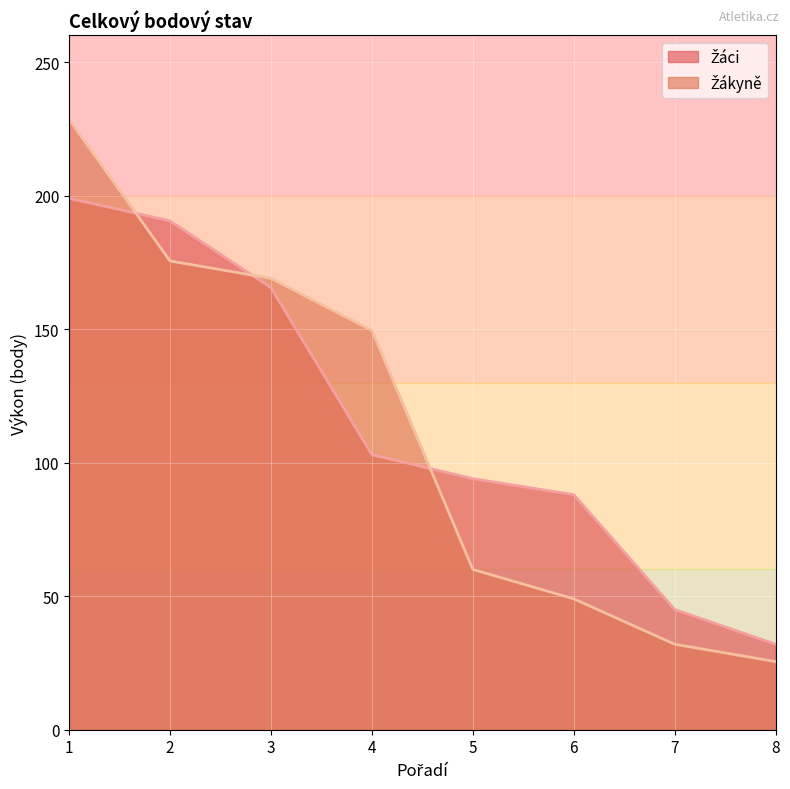

Count the number of categories in the chart.

8